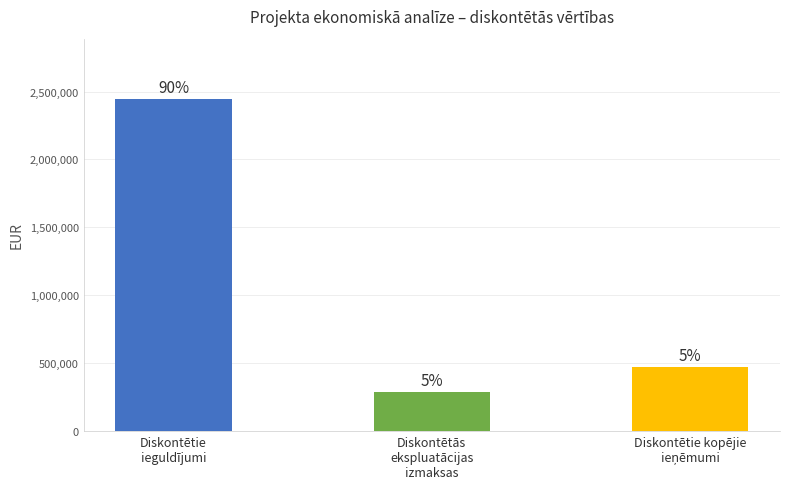

Are the bars horizontal?

No